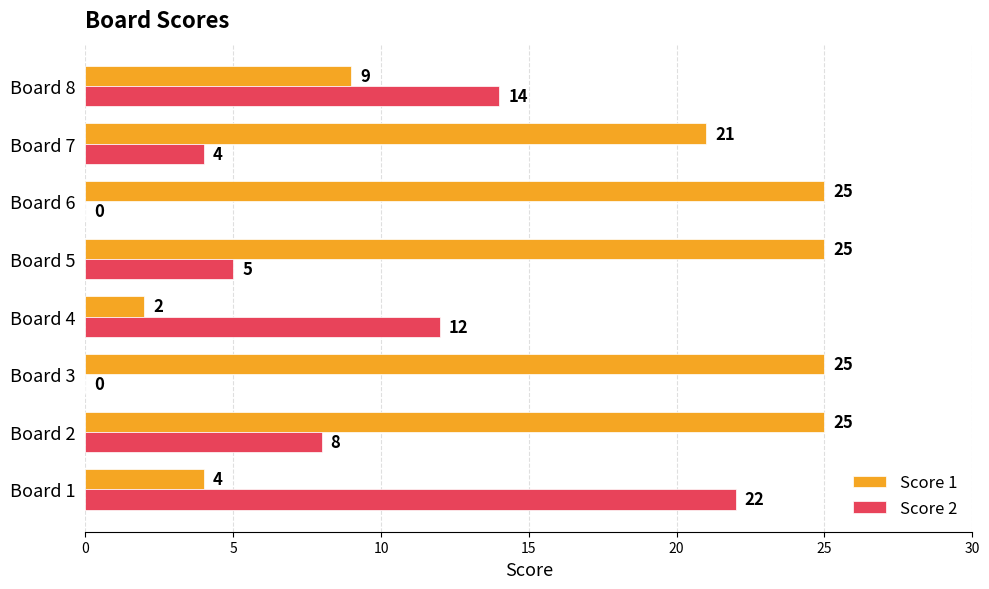

Which series has the widest spread of values?

Score 1